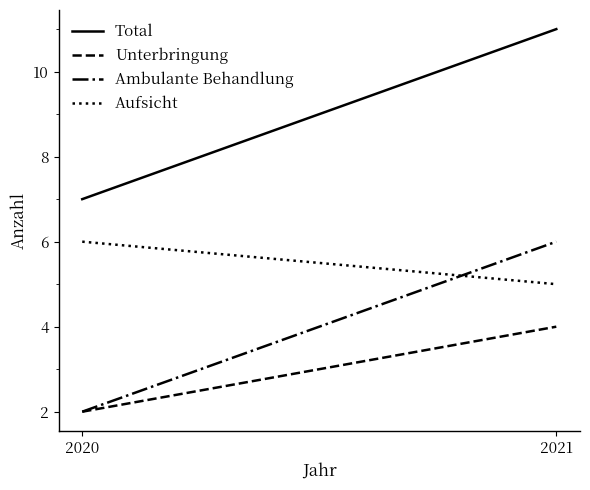

How many categories are shown in the chart?

2